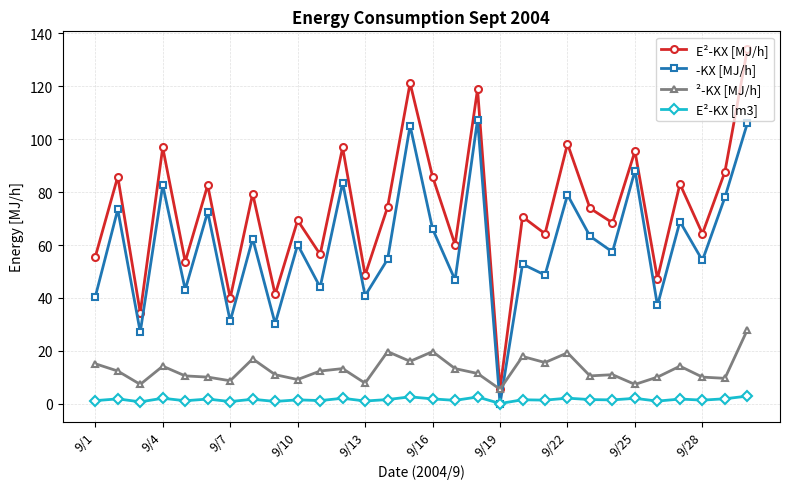

What is the highest value of the -KX [MJ/h] series?

107.4